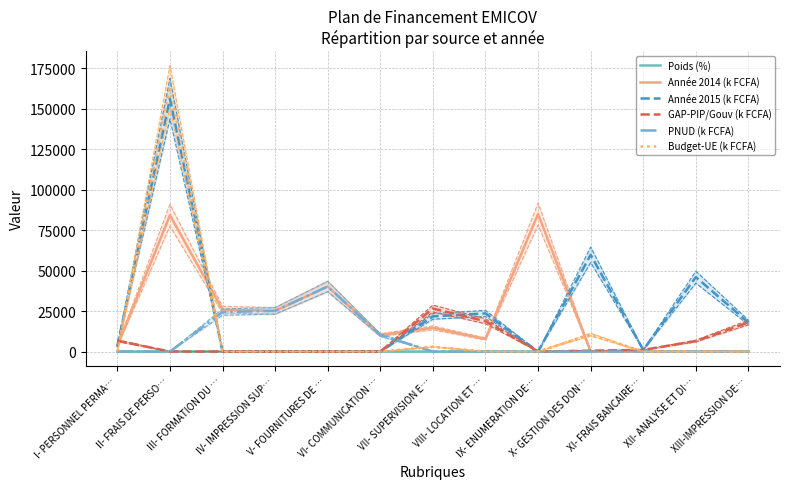

What is the label of the 5th point from the right?

IX- ENUMERATION DE…